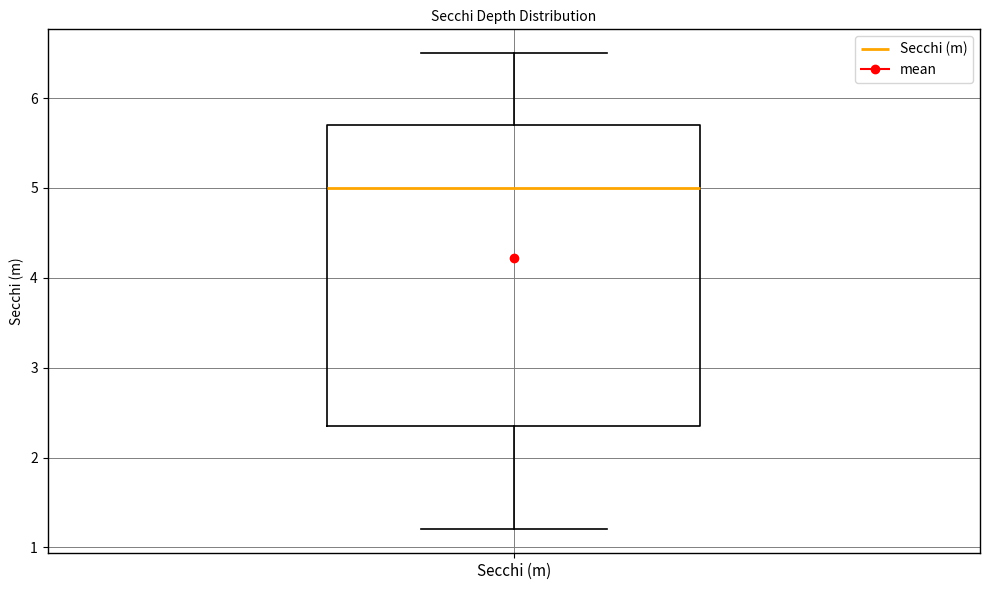

Where does the upper whisker of the box for Secchi (m) end on the y-axis? The values are not printed on the chart, so give them approximately, as read against the axis.

6.5